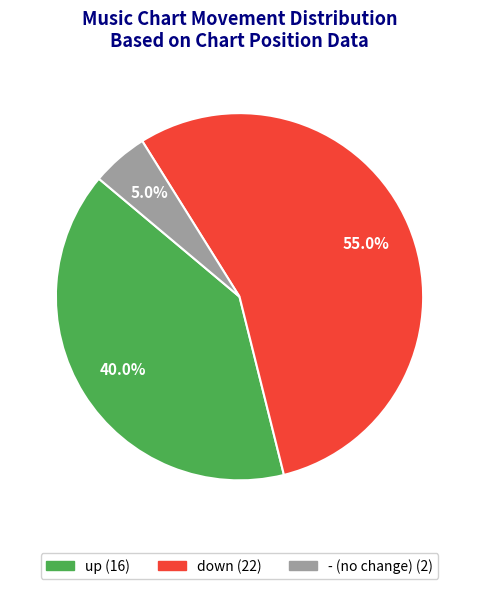

True or false: - accounts for 5% of the total.

True